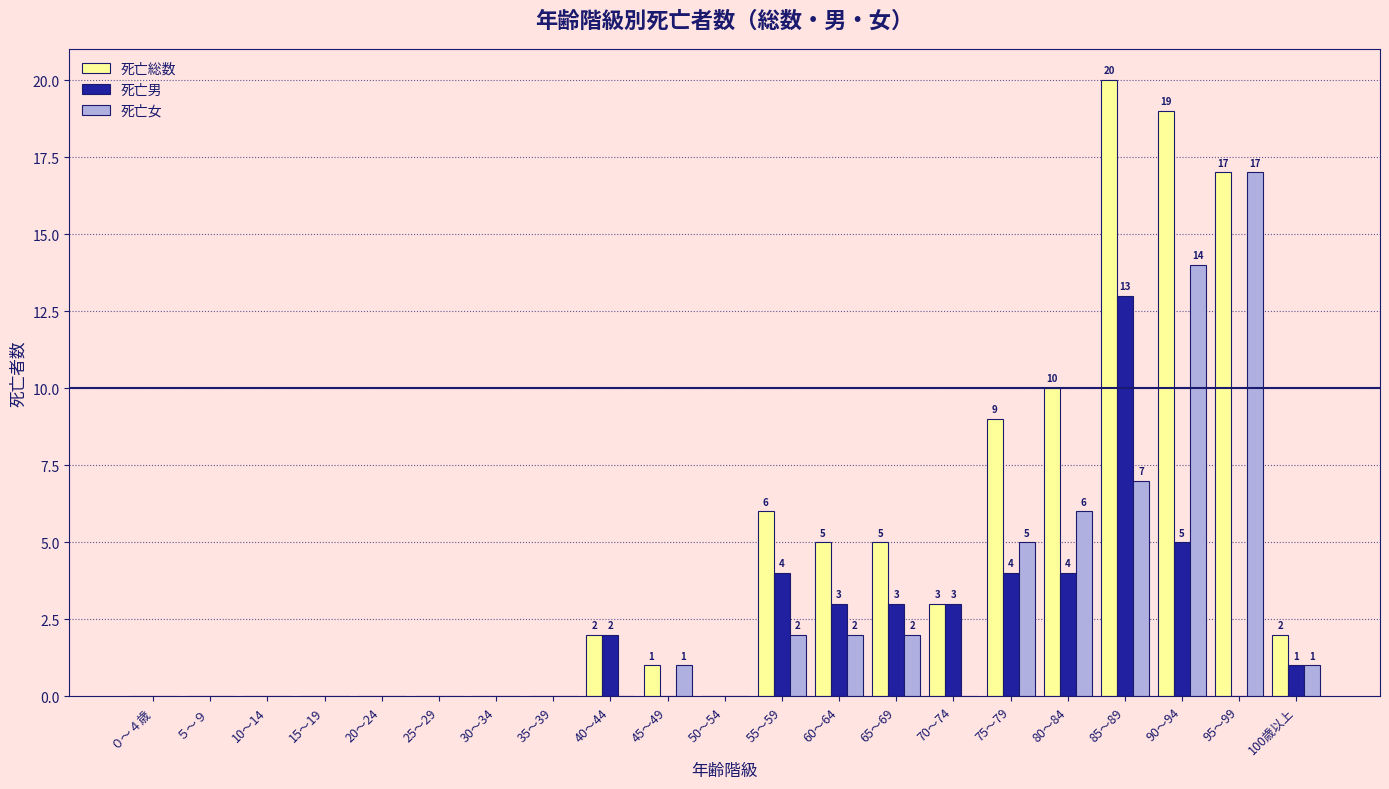

Reading left to right, extract all data points from this chart.

死亡総数: ０～４歳=0	５～９=0	10～14=0	15～19=0	20～24=0	25～29=0	30～34=0	35～39=0	40～44=2	45～49=1	50～54=0	55～59=6	60～64=5	65～69=5	70～74=3	75～79=9	80～84=10	85～89=20	90～94=19	95～99=17	100歳以上=2
死亡男: ０～４歳=0	５～９=0	10～14=0	15～19=0	20～24=0	25～29=0	30～34=0	35～39=0	40～44=2	45～49=0	50～54=0	55～59=4	60～64=3	65～69=3	70～74=3	75～79=4	80～84=4	85～89=13	90～94=5	95～99=0	100歳以上=1
死亡女: ０～４歳=0	５～９=0	10～14=0	15～19=0	20～24=0	25～29=0	30～34=0	35～39=0	40～44=0	45～49=1	50～54=0	55～59=2	60～64=2	65～69=2	70～74=0	75～79=5	80～84=6	85～89=7	90～94=14	95～99=17	100歳以上=1